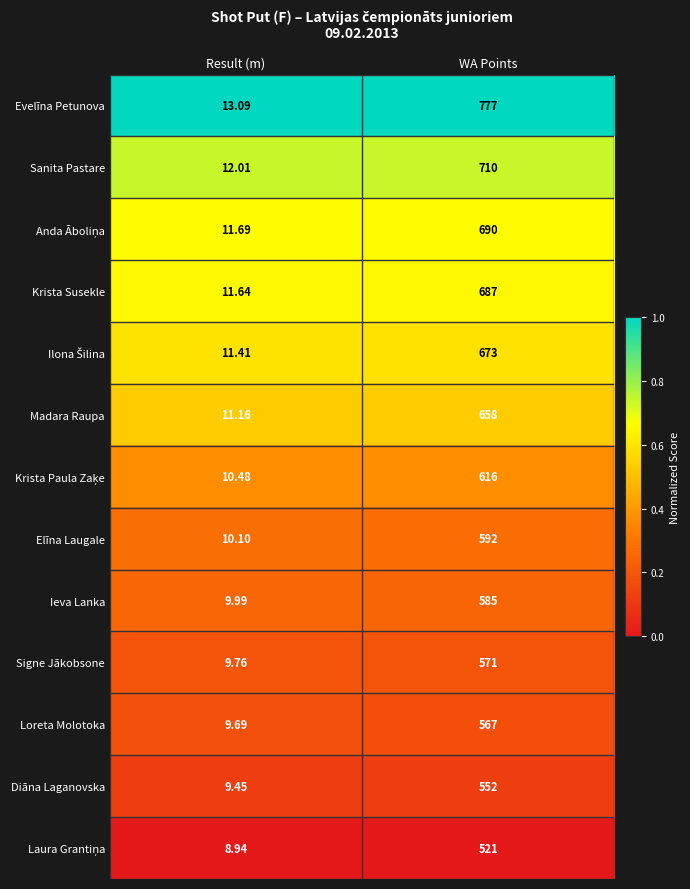

At which label is Madara Raupa closest to 334?

Result (m)